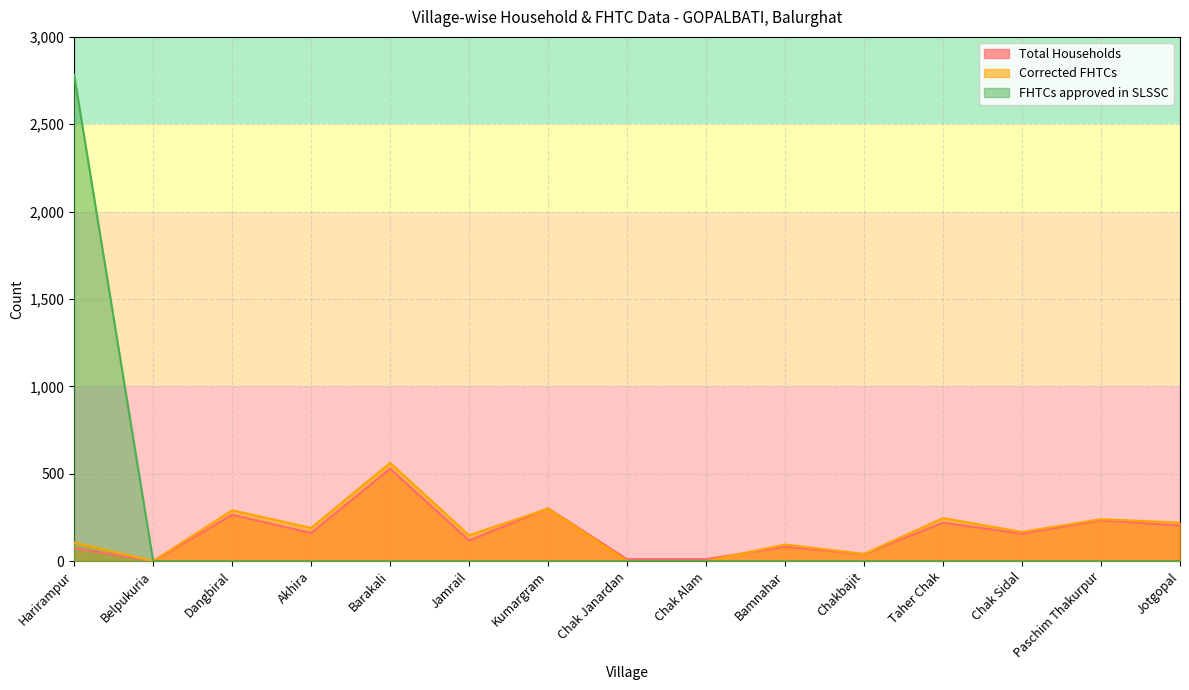

Which category has the lowest value across all series?

Belpukuria